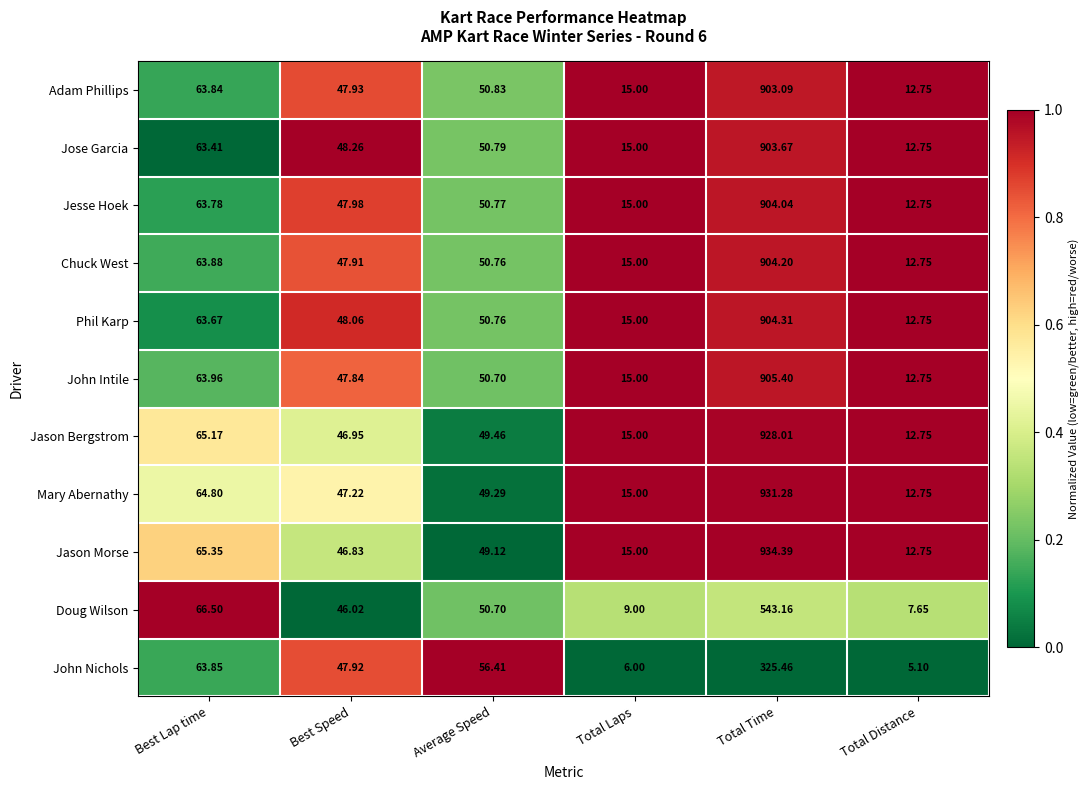

Which series has the largest range (max minus min)?

Jason Morse